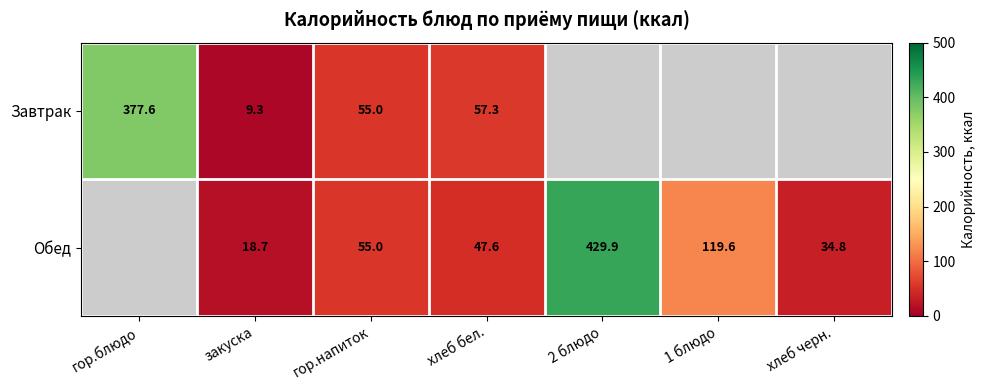

Which series changed the most between гор.напиток and хлеб бел.?

Обед